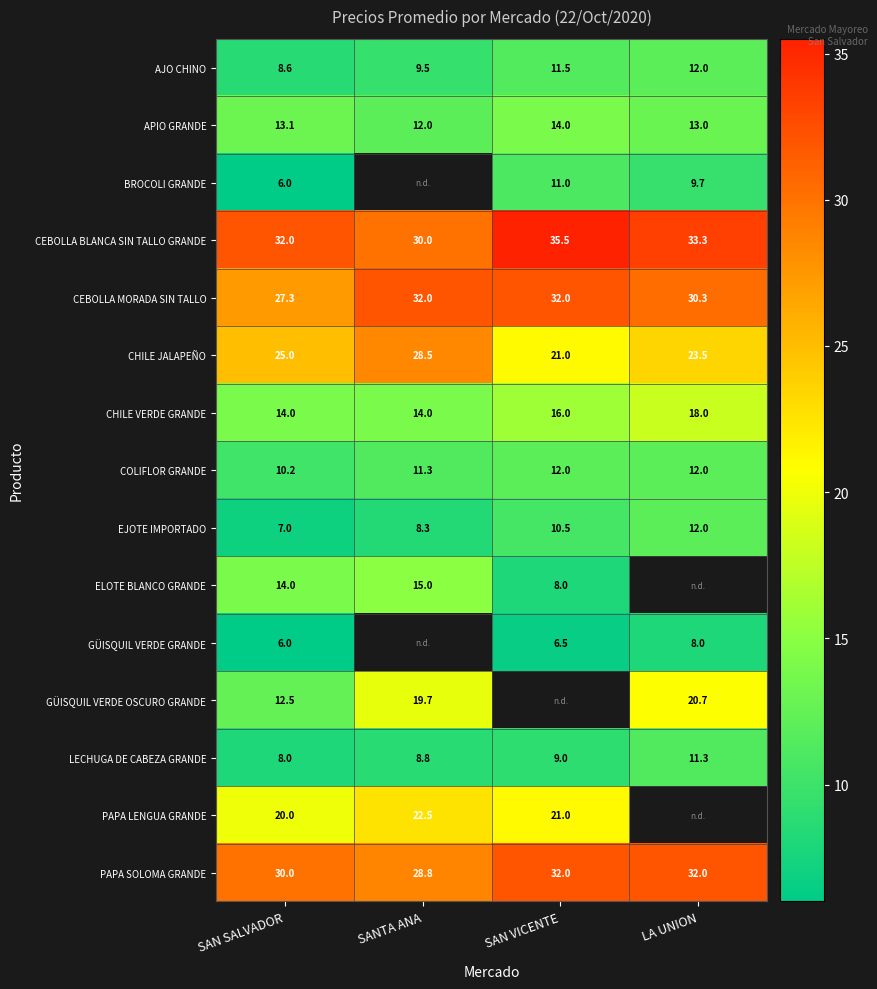

The COLIFLOR GRANDE series shows 3.6 at LA UNION. True or false?

False